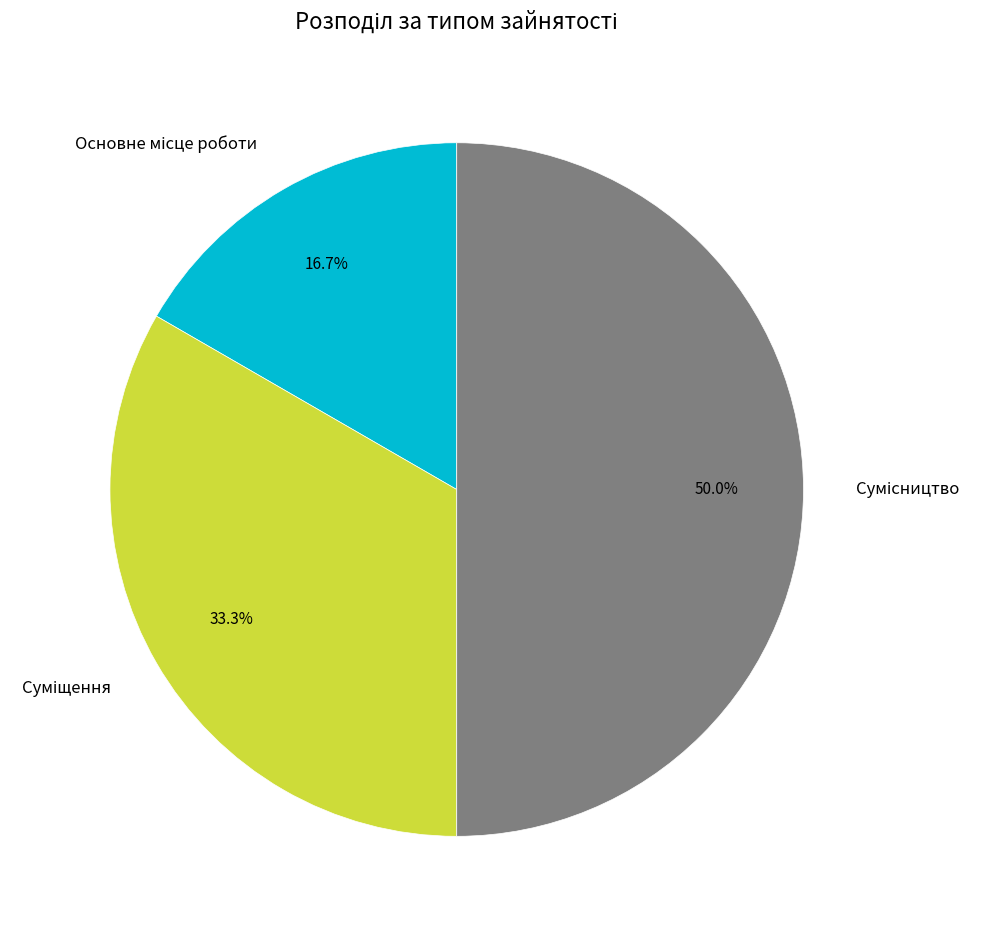

What is the largest slice in the pie chart?

Сумісництво